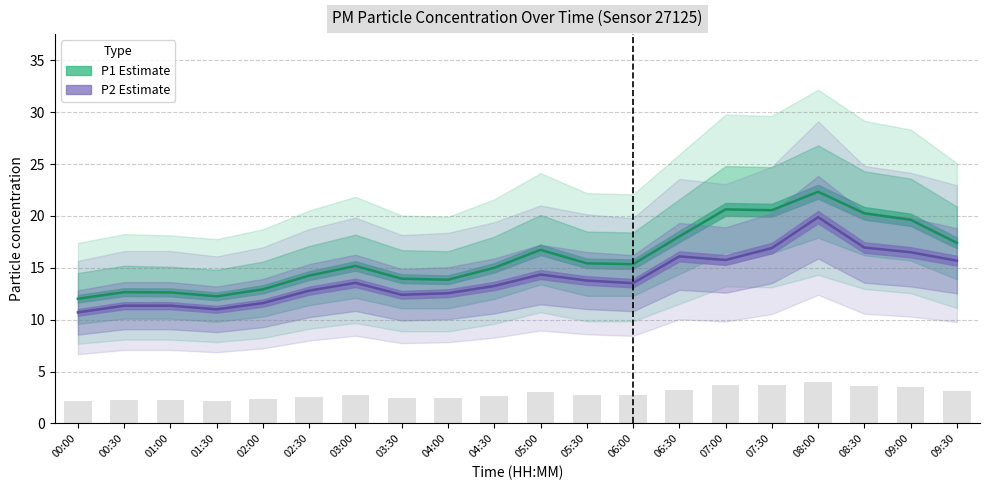

Reading left to right, extract all data points from this chart.

P1: 00:00=12.0	00:30=12.7	01:00=12.6	01:30=12.2	02:00=12.9	02:30=14.2	03:00=15.2	03:30=13.9	04:00=13.8	04:30=15.0	05:00=16.7	05:30=15.4	06:00=15.3	06:30=18.0	07:00=20.6	07:30=20.6	08:00=22.3	08:30=20.2	09:00=19.6	09:30=17.4
P2: 00:00=10.7	00:30=11.3	01:00=11.3	01:30=11.0	02:00=11.6	02:30=12.8	03:00=13.6	03:30=12.4	04:00=12.6	04:30=13.2	05:00=14.3	05:30=13.8	06:00=13.5	06:30=16.1	07:00=15.8	07:30=16.9	08:00=19.9	08:30=16.9	09:00=16.5	09:30=15.7
P1_upper: 00:00=2.2	00:30=2.3	01:00=2.3	01:30=2.2	02:00=2.3	02:30=2.6	03:00=2.7	03:30=2.5	04:00=2.5	04:30=2.7	05:00=3.0	05:30=2.8	06:00=2.7	06:30=3.2	07:00=3.7	07:30=3.7	08:00=4.0	08:30=3.6	09:00=3.5	09:30=3.1